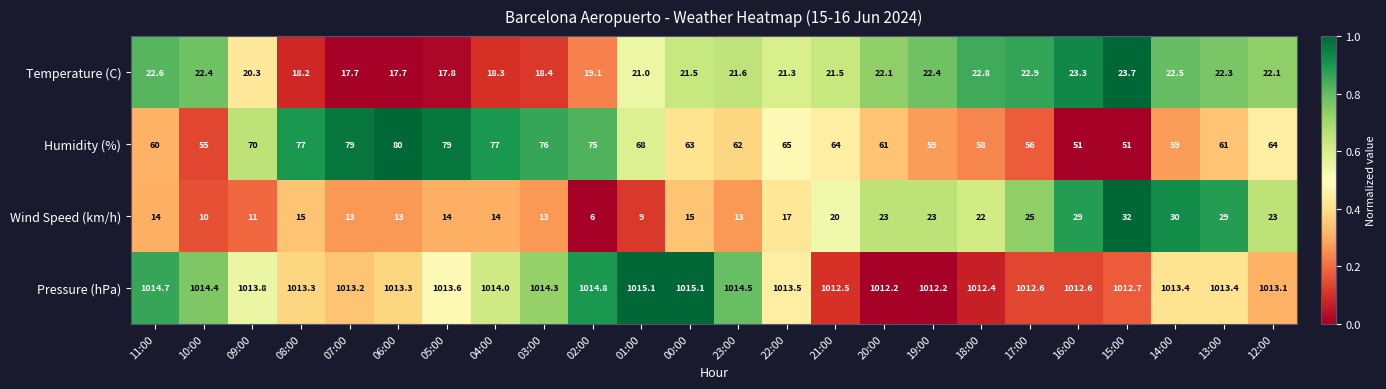

What is the average value of the Wind Speed (km/h) series?

18.0